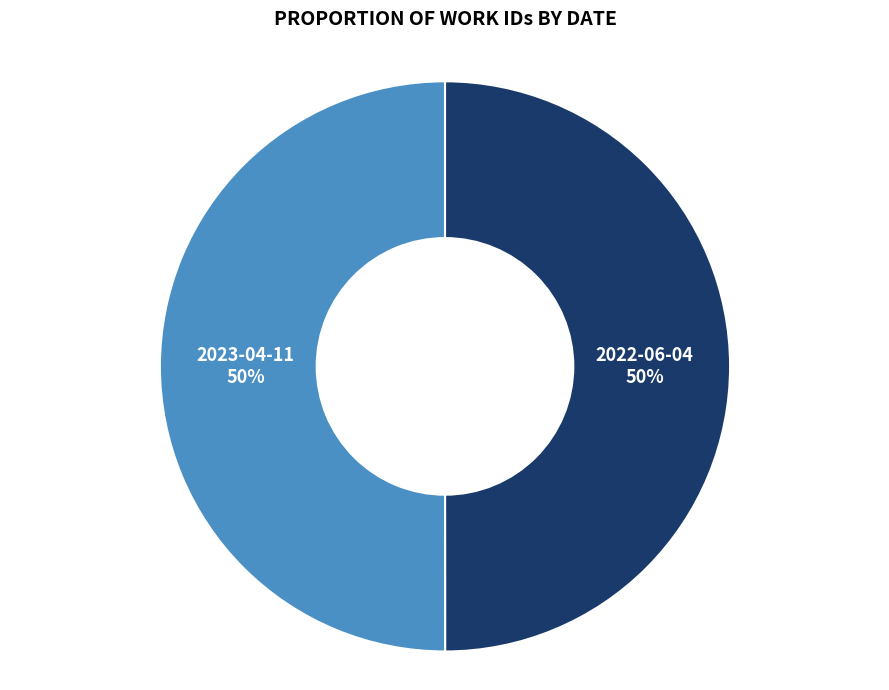

What percentage is the 2023-04-11 slice, to the nearest percent?

50%